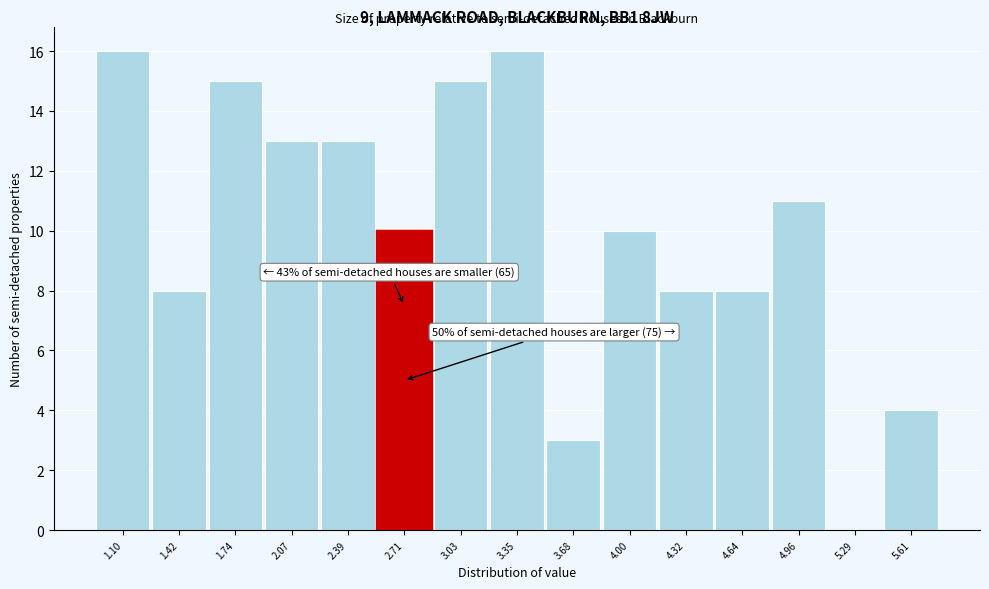

Reading left to right, list all the values displayed in this chart.

1.10=16	1.42=8	1.74=15	2.07=13	2.39=13	2.71=10	3.03=15	3.35=16	3.68=3	4.00=10	4.32=8	4.64=8	4.96=11	5.29=0	5.61=4